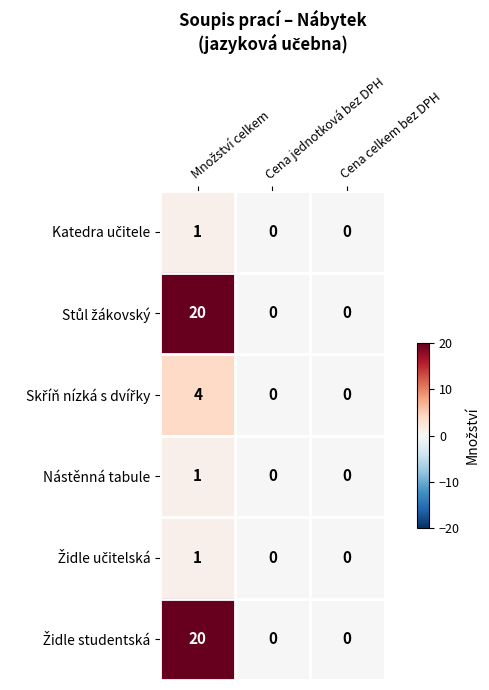

What is the greatest value displayed?

20